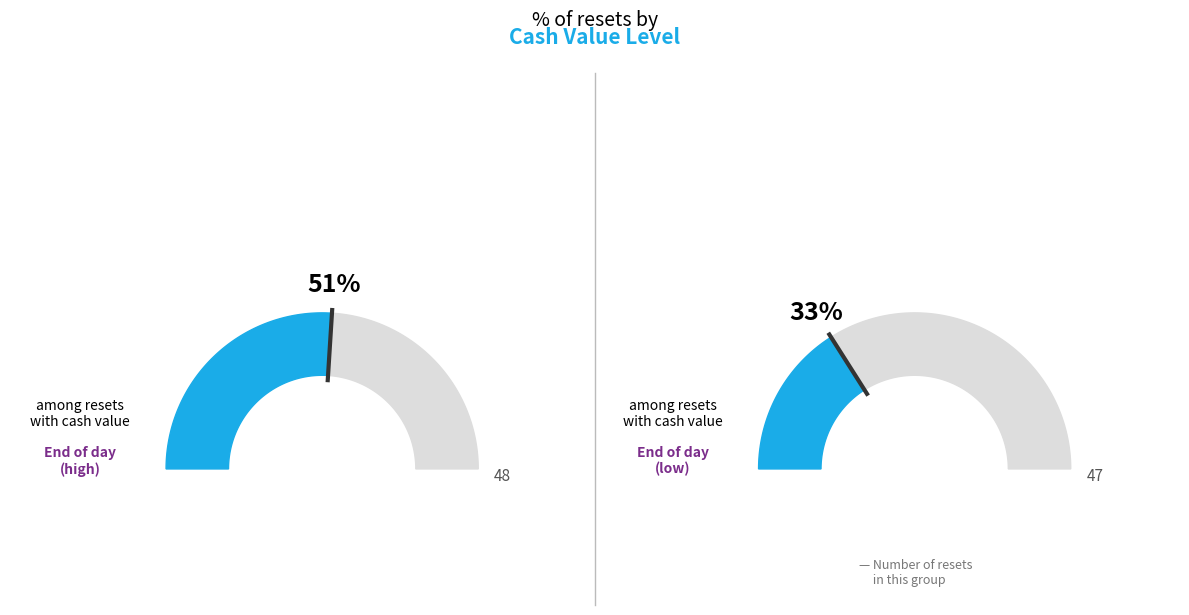

Is it true that 2025-08-28 is 11% of the pie?

False